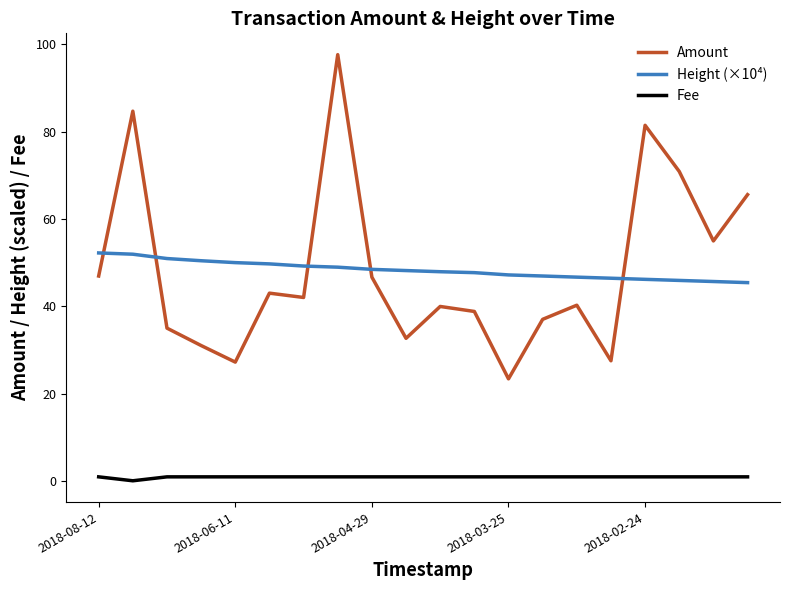

What is the difference between the maximum and minimum values in the Height (×10⁴) series?

6.8